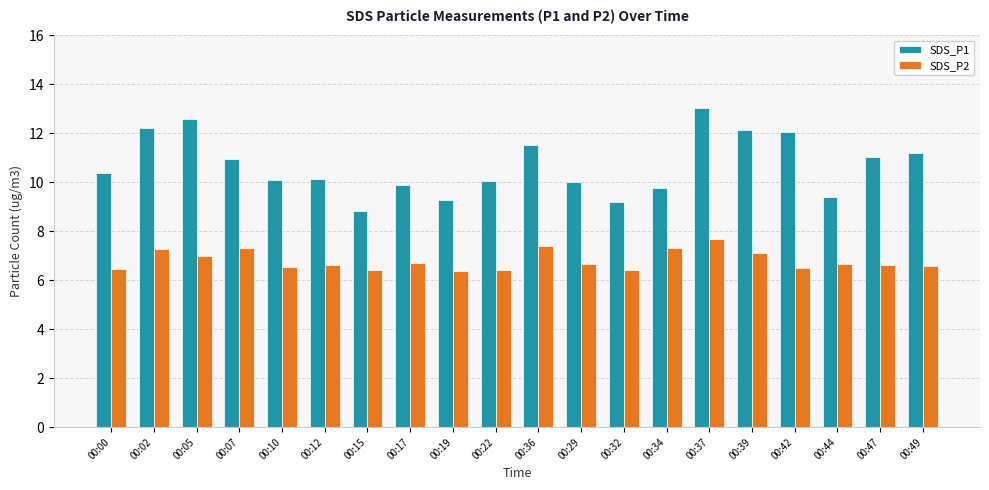

Which series changed the most between 00:37 and 00:47?

SDS_P1